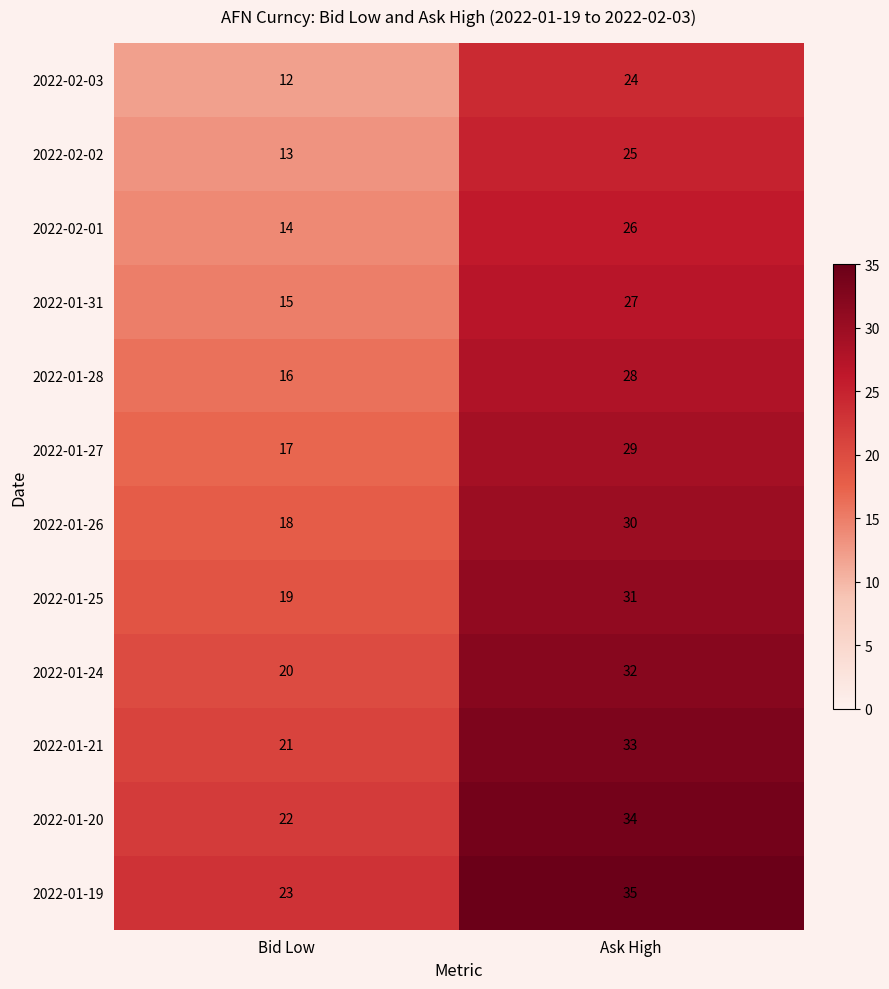

What value does the 2022-01-31 series have at Ask High?

27